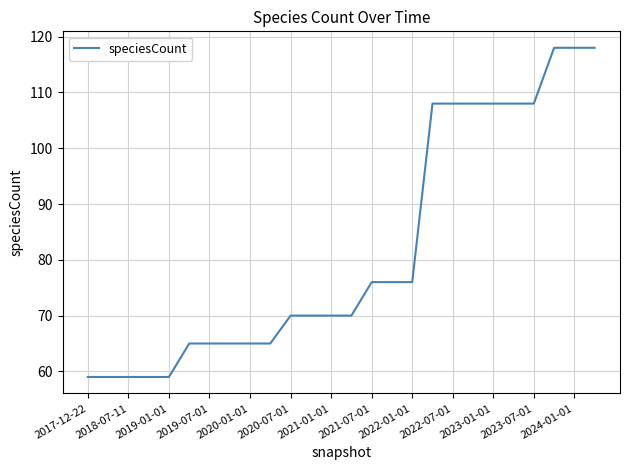

What is the difference between the maximum and minimum values?

59